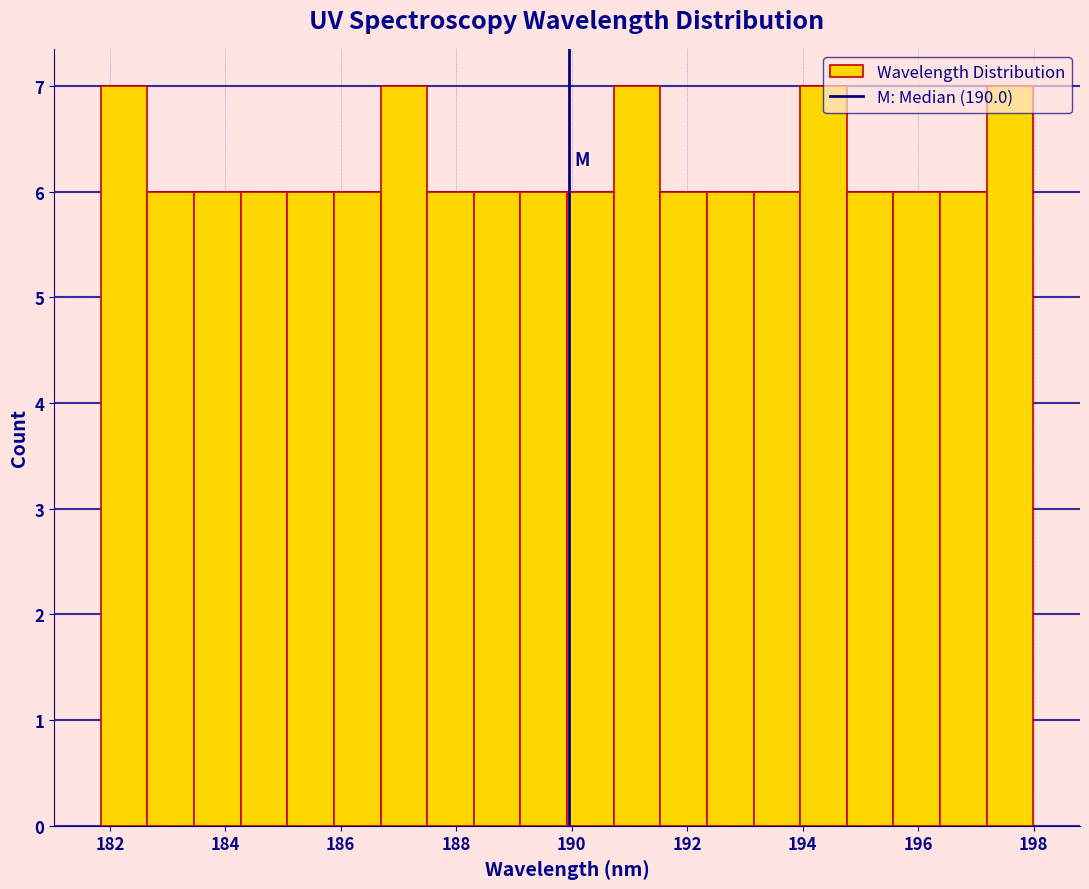

Reading left to right, transcribe this chart: for each bar, give the range it covers on the x-axis and its height. Neither the bar edges nor the heights are printed on the chart, so give them approximately, as read against the axes.

181.8 to 182.6: 7
182.6 to 183.4: 6
183.4 to 184.2: 6
184.2 to 185.0: 6
185.0 to 185.8: 6
185.8 to 186.6: 6
186.6 to 187.4: 7
187.4 to 188.4: 6
188.4 to 189.2: 6
189.2 to 190.0: 6
190.0 to 190.8: 6
190.8 to 191.6: 7
191.6 to 192.4: 6
192.4 to 193.2: 6
193.2 to 194.0: 6
194.0 to 194.8: 7
194.8 to 195.6: 6
195.6 to 196.4: 6
196.4 to 197.2: 6
197.2 to 198.0: 7